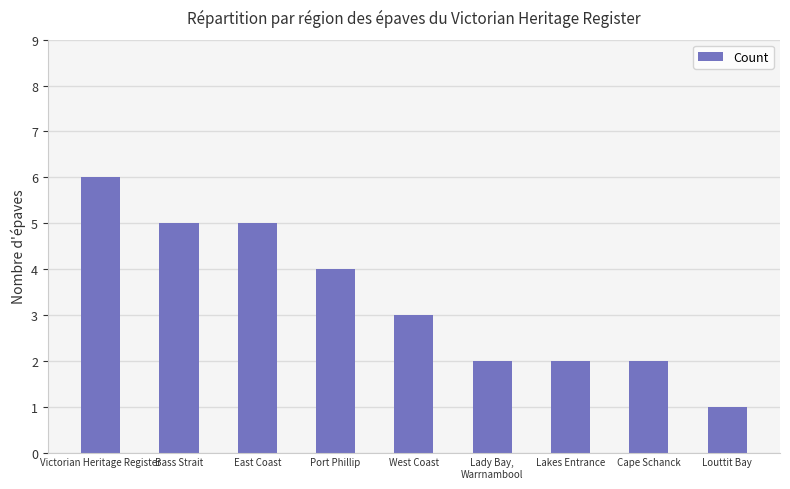

What is the difference between the maximum and minimum values?

5